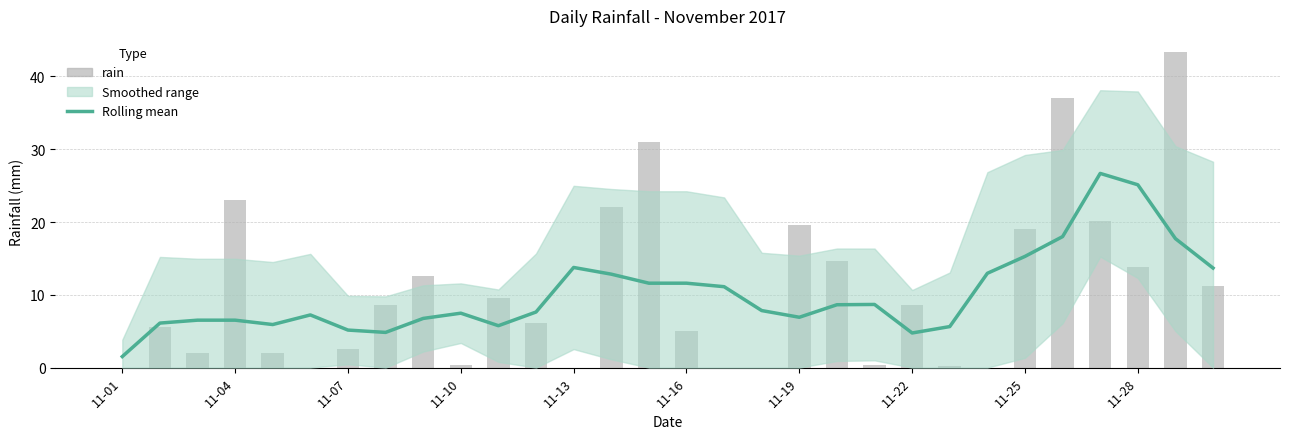

What is the difference between the second highest and second lowest values in the Rolling mean series?

20.4